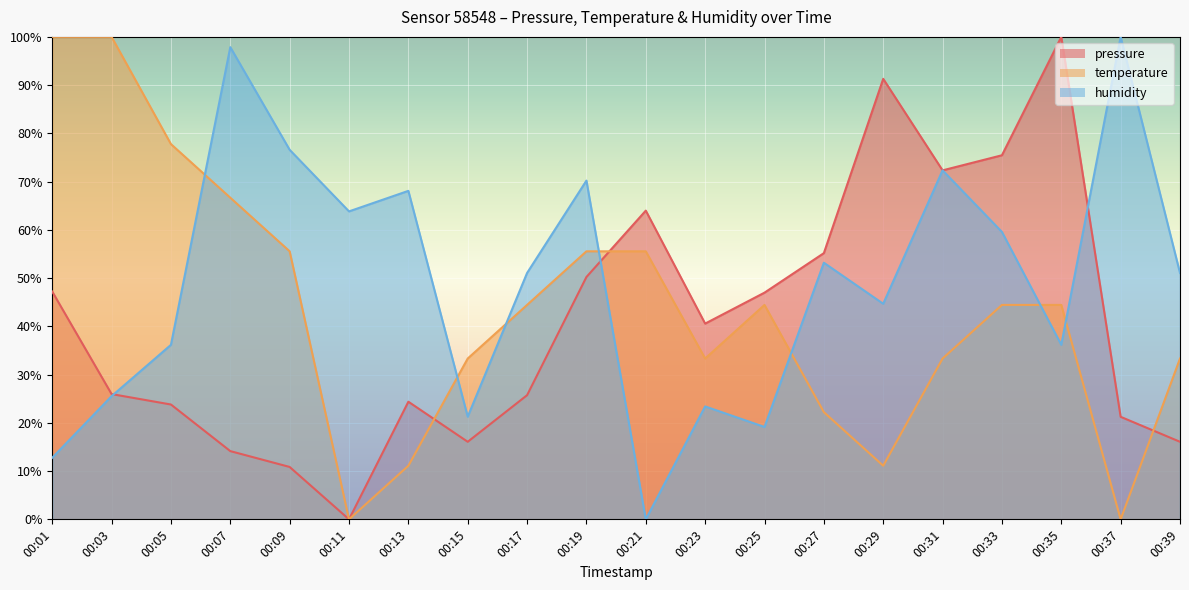

The humidity series shows 63.8 at 00:11. True or false?

True